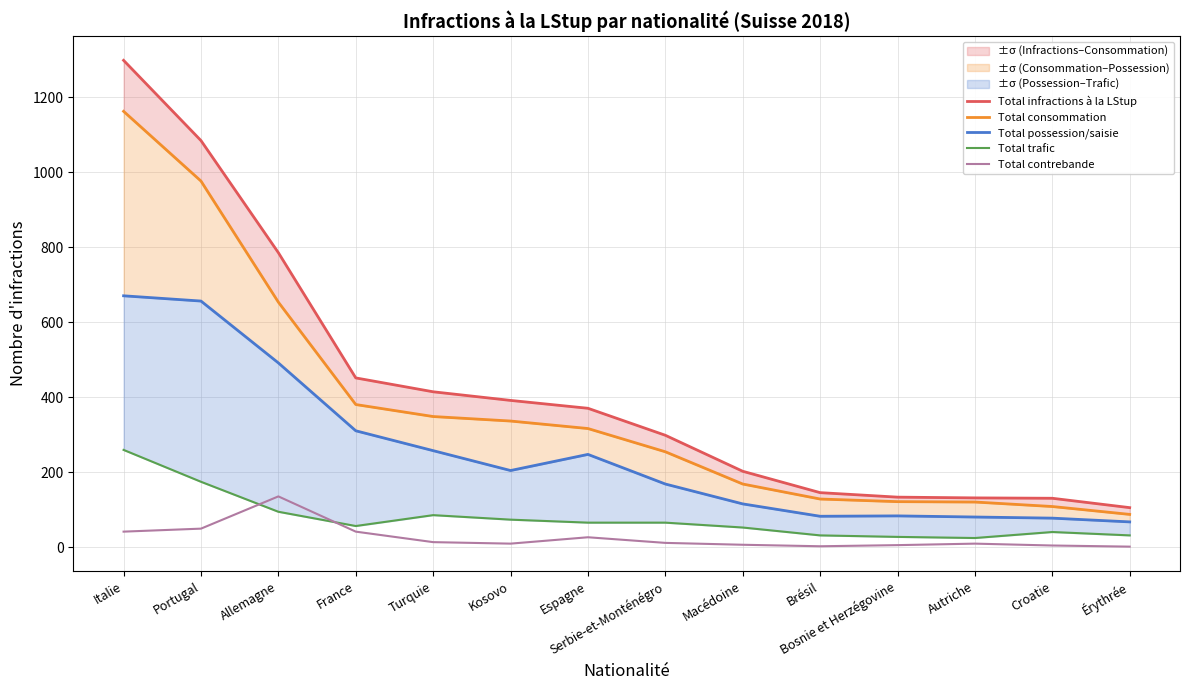

True or false: Total contrebande has a value of 41 at France.

True